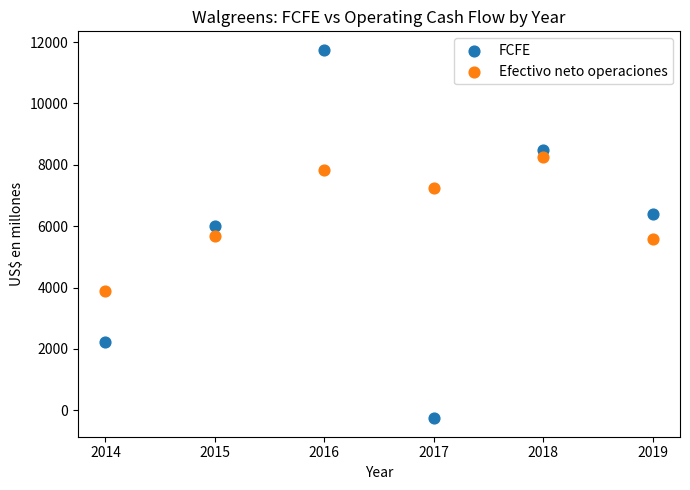

Which series has the widest spread of Y values?

FCFE